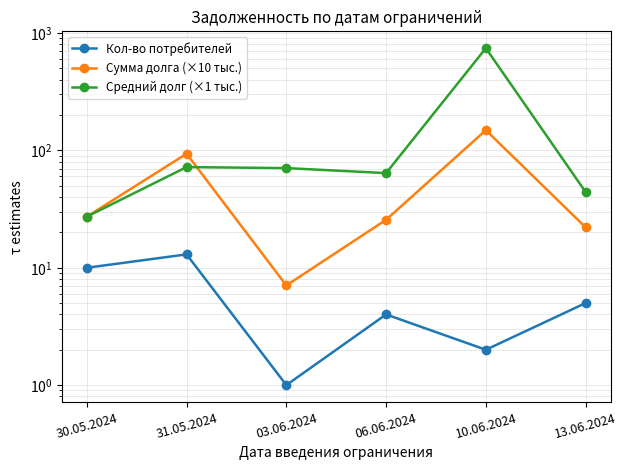

What is the maximum value for Кол-во потребителей?

13.0